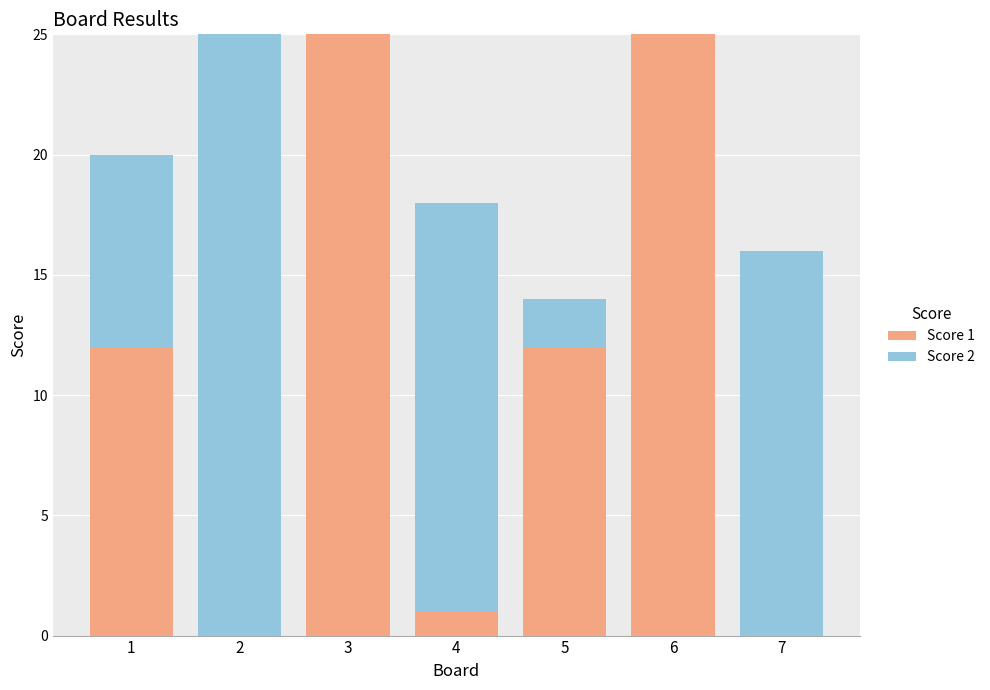

Is it true that Score 1 equals 6 at 6?

False